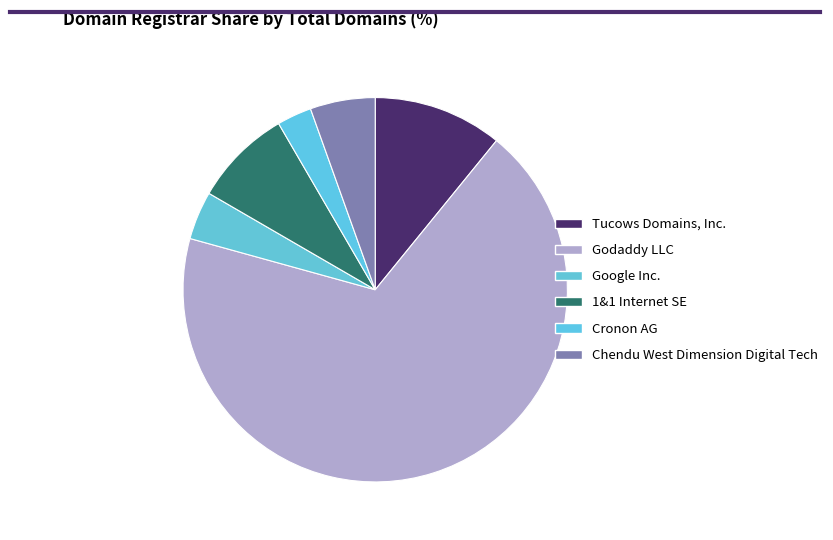

Does Godaddy LLC represent more than half of the total?

Yes